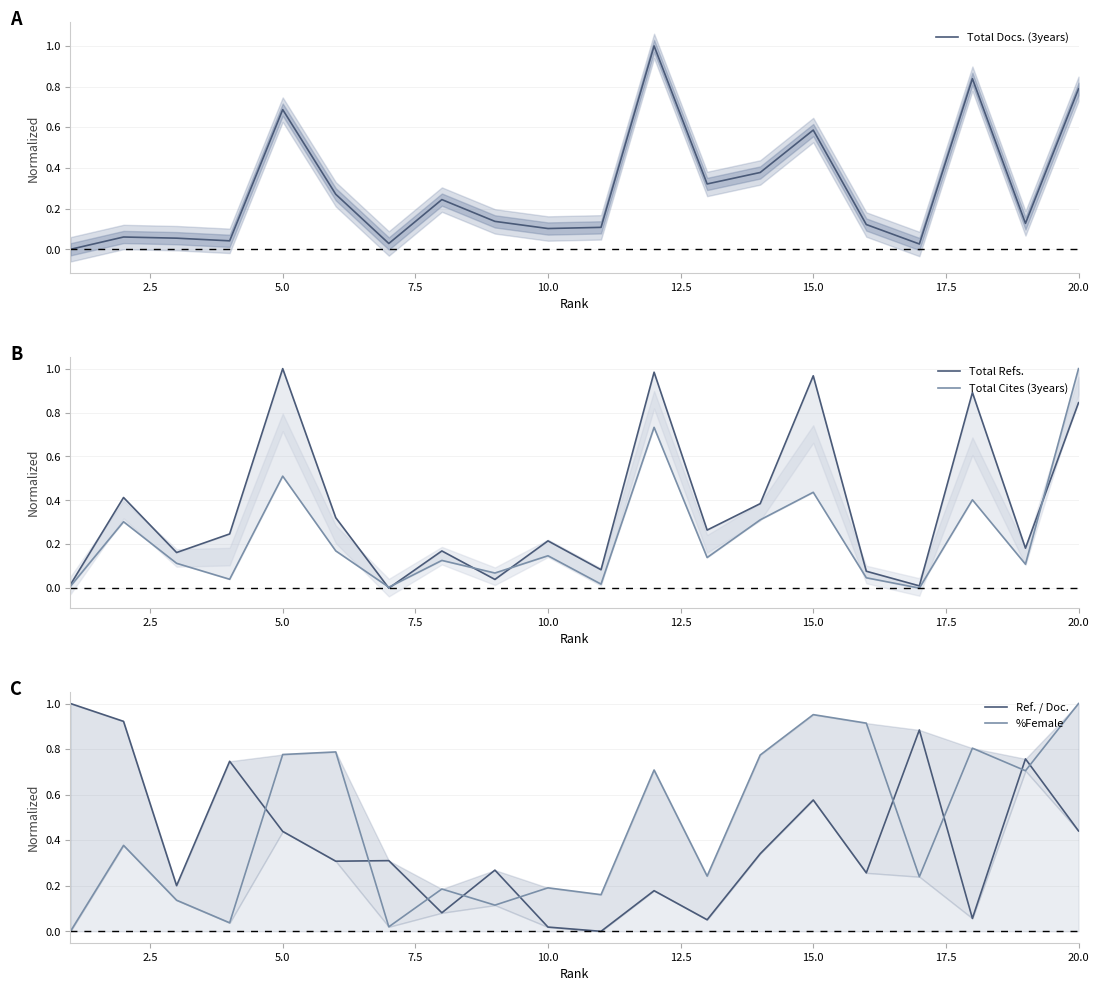

Which series has the widest spread of values?

Total Docs. (3years)